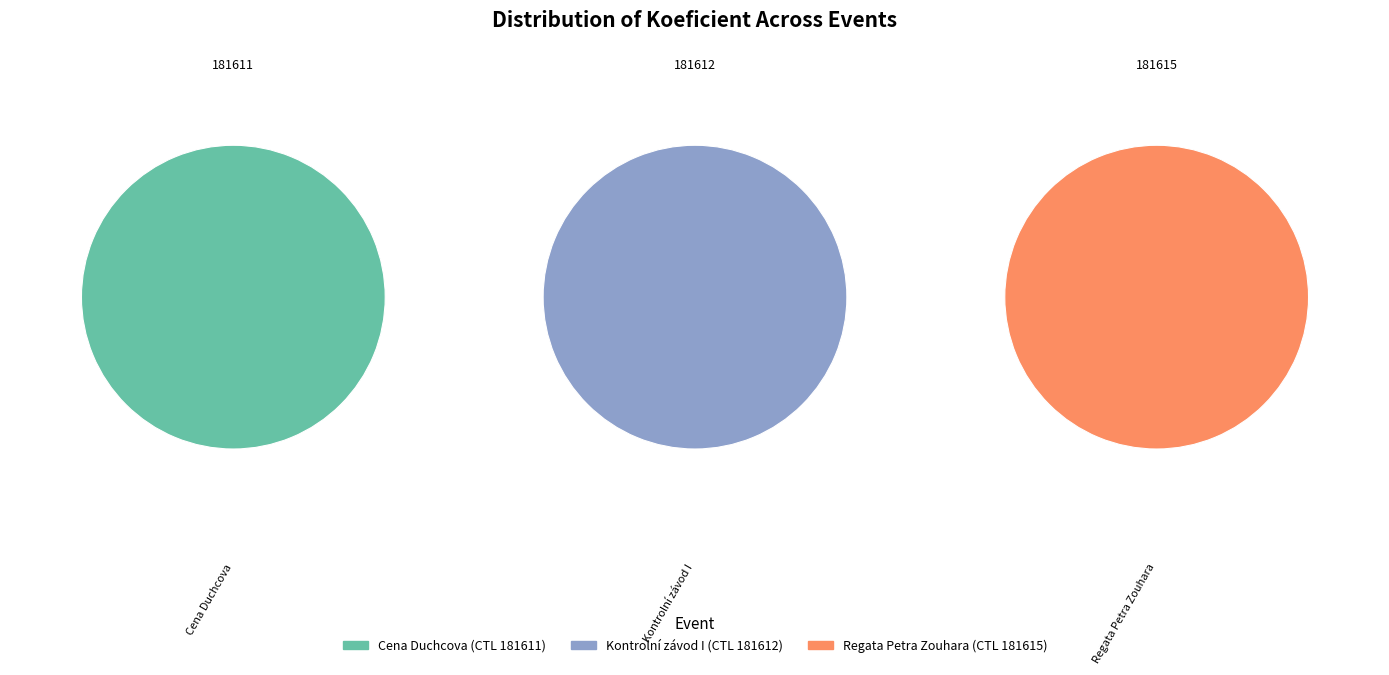

Is there a majority slice in this chart?

No